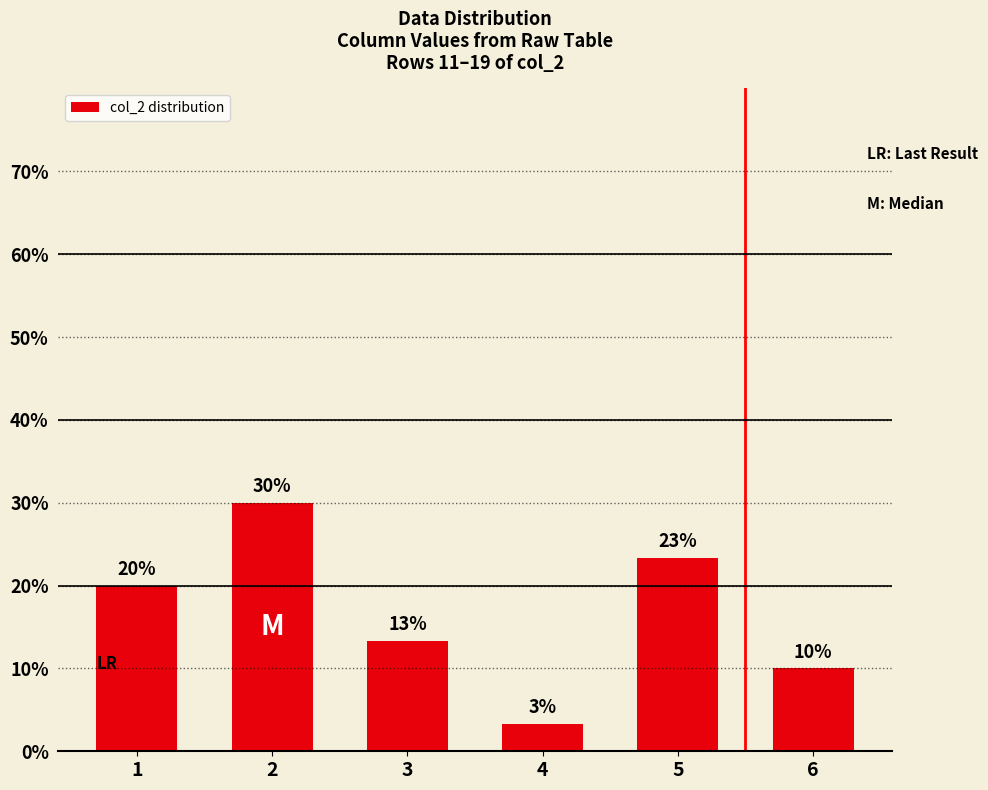

At which label is the value closest to 16?

3